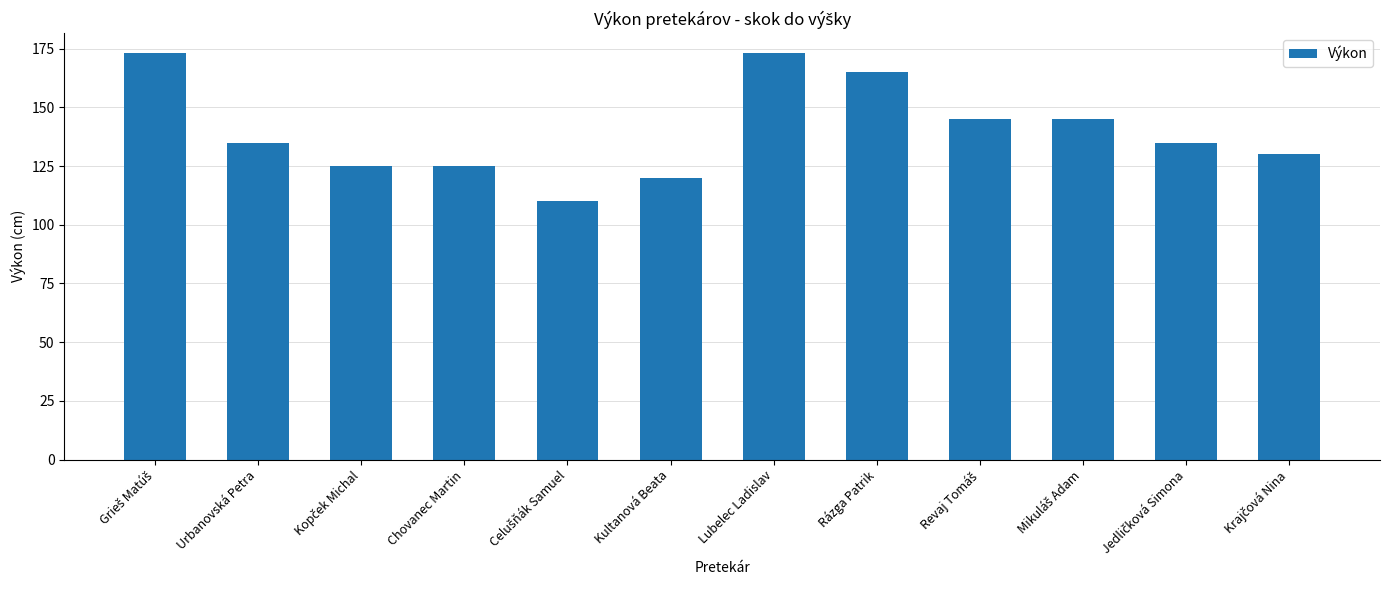

What is the sum of all values?

1681